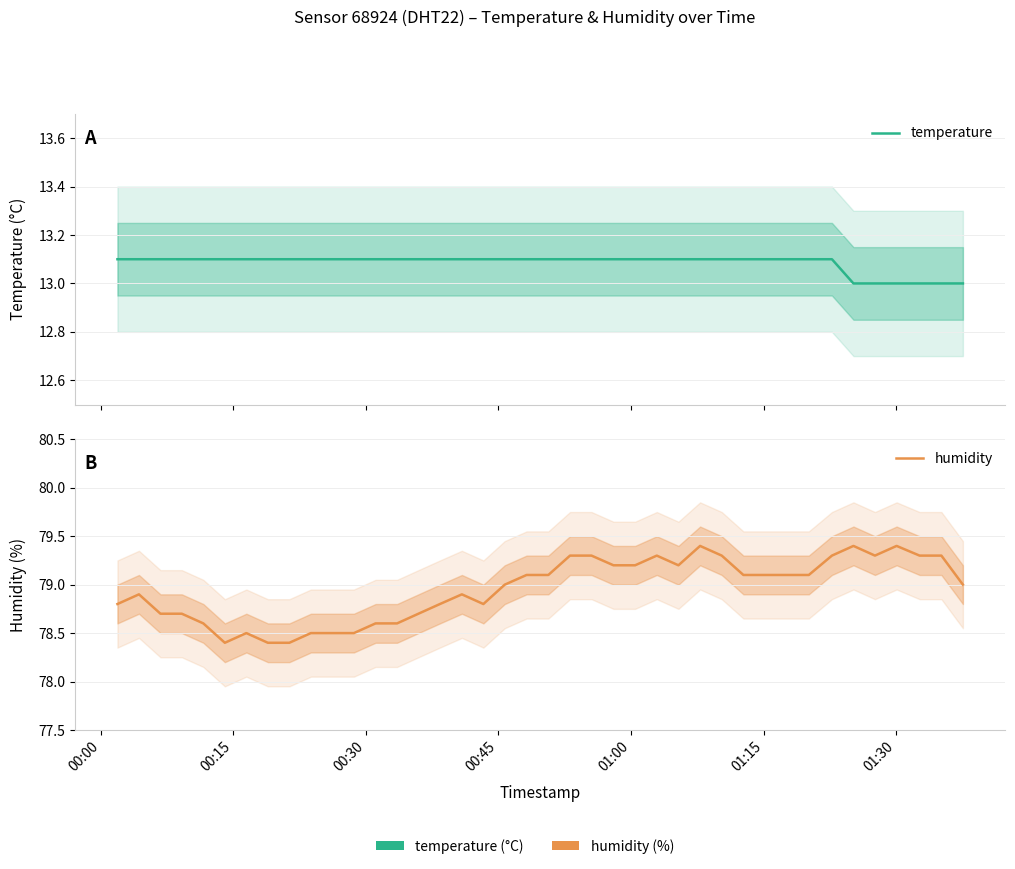

What are all the series names shown in the legend?

temperature, humidity